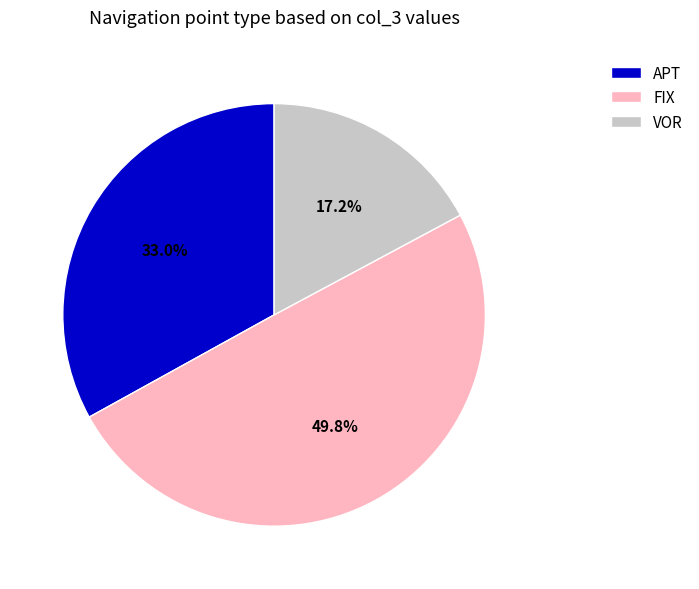

Which category has the smallest portion of the pie?

VOR